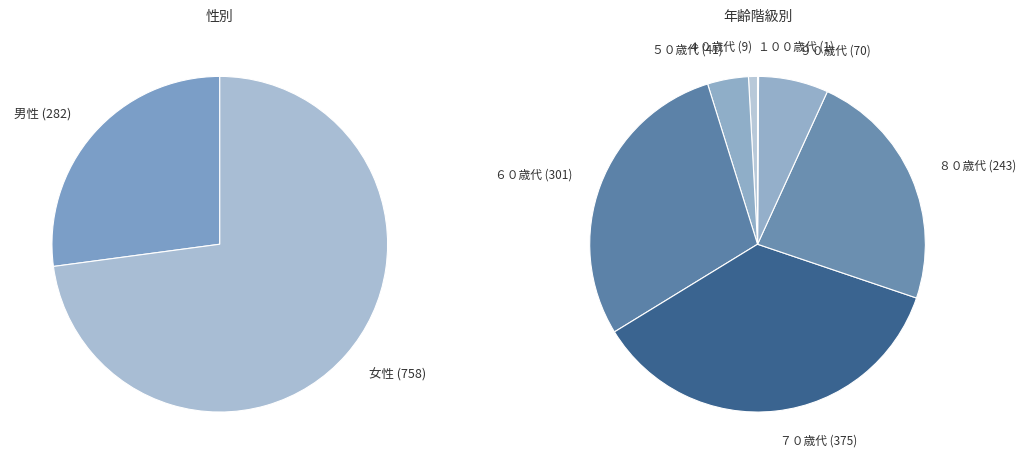

To the nearest percent, what is the average slice percentage?

14%